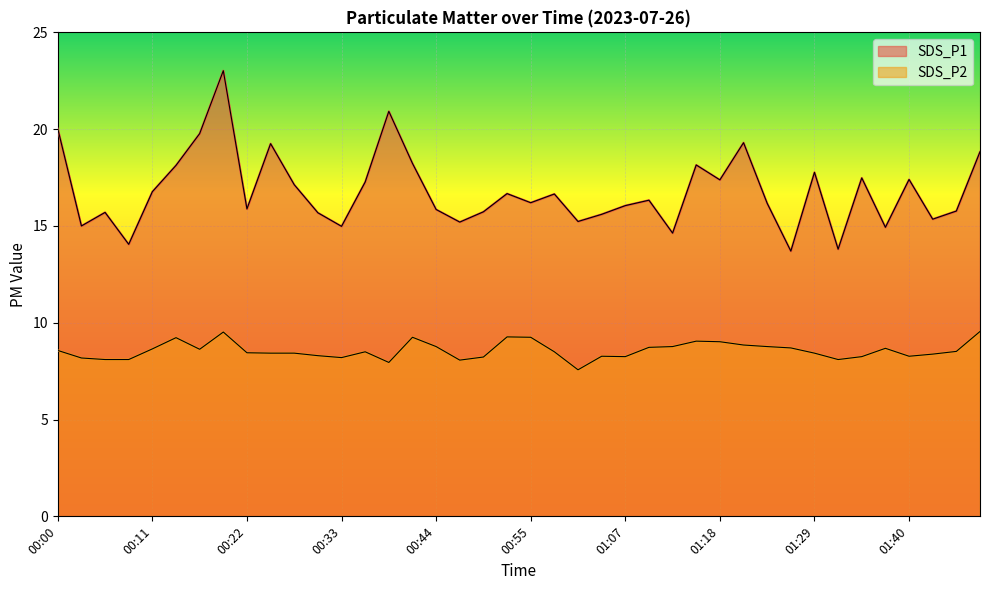

Is it true that SDS_P1 equals 7.9 at 00:28?

False